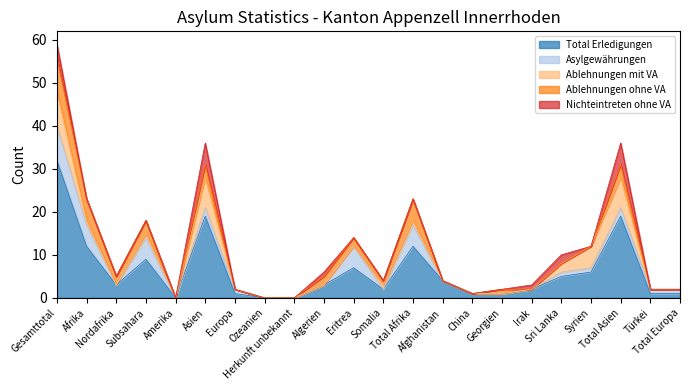

The value of Ablehnungen mit VA at Sri Lanka is 2. True or false?

True